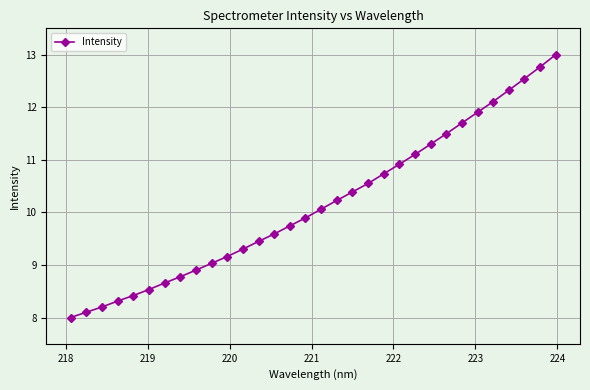

Reading right to left, extract all data points from this chart.

13.0	12.8	12.5	12.3	12.1	11.9	11.7	11.5	11.3	11.1	10.9	10.7	10.5	10.4	10.2	10.1	9.9	9.7	9.6	9.4	9.3	9.2	9.0	8.9	8.8	8.7	8.5	8.4	8.3	8.2	8.1	8.0